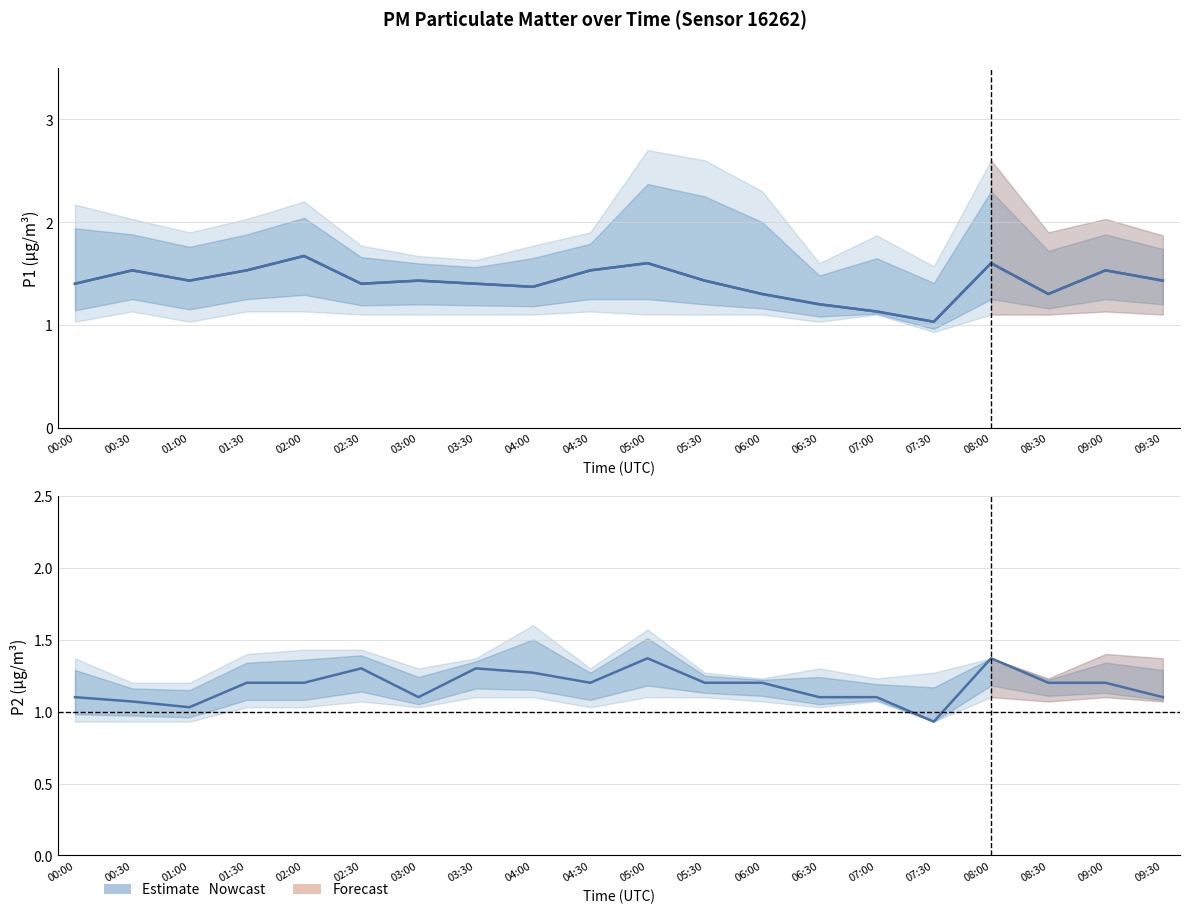

What is the approximate value of P2 at 07:00?

1.1